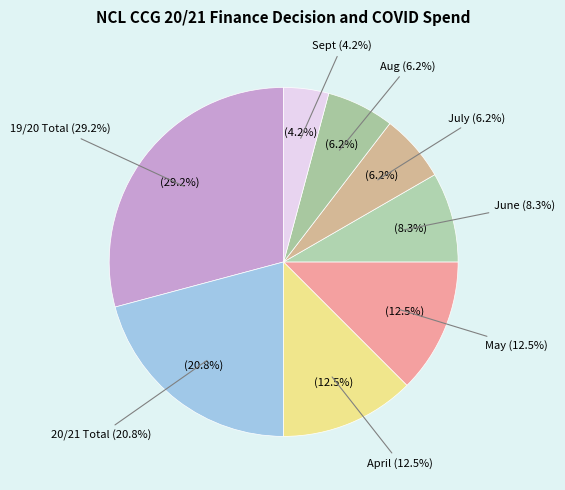

Which has a higher value, Sept or April?

April